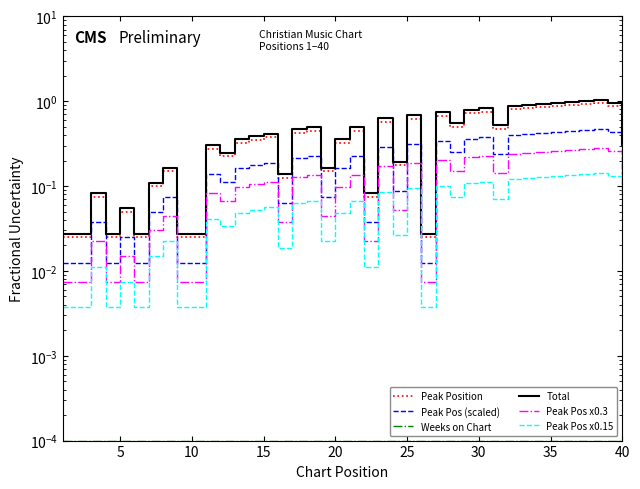

Which series has the largest total across all categories?

Total